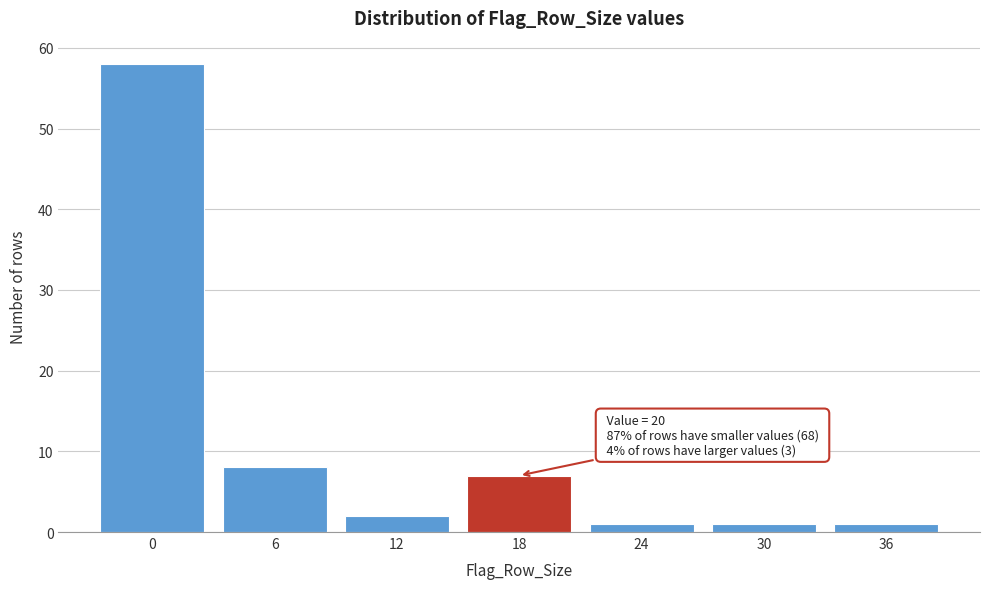

Reading right to left, what are all the values shown in this chart?

1	1	1	7	2	8	58